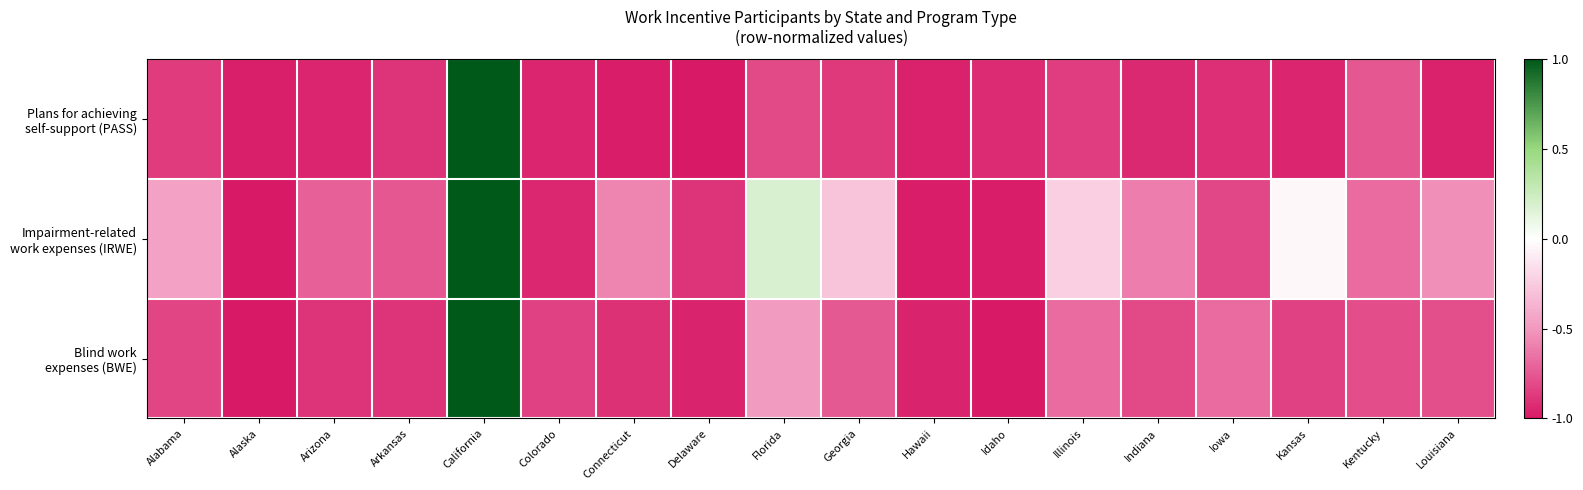

Which has a higher value, Idaho or Indiana?

Idaho